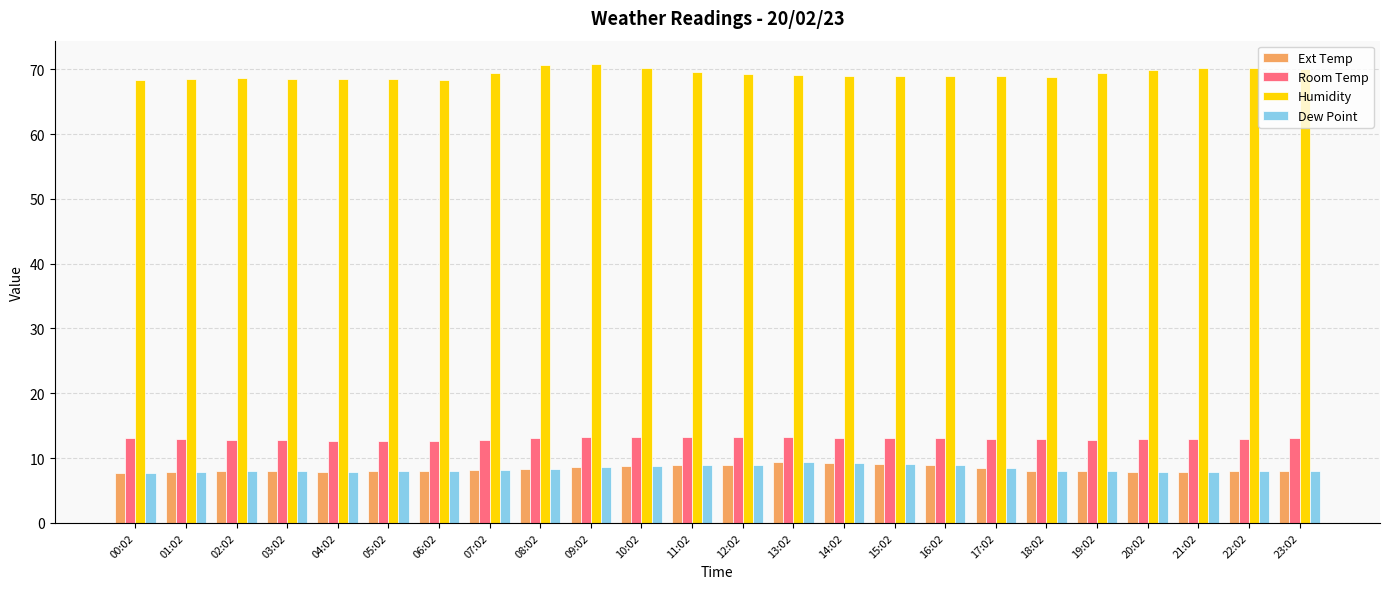

What is the maximum value for Dew Point?

9.4